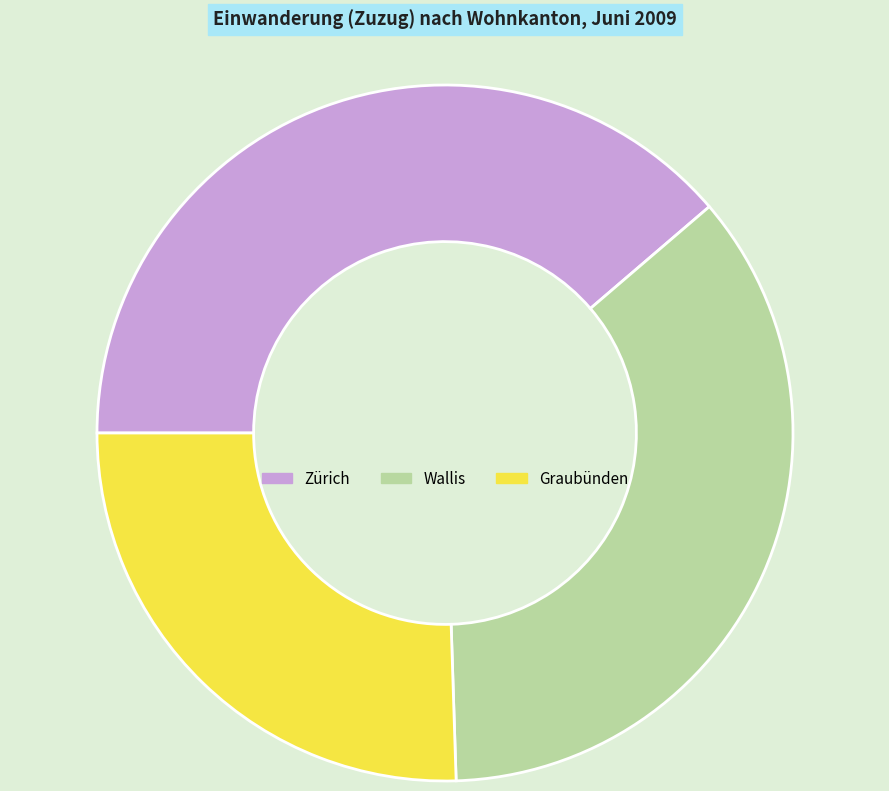

Is there a majority slice in this chart?

No